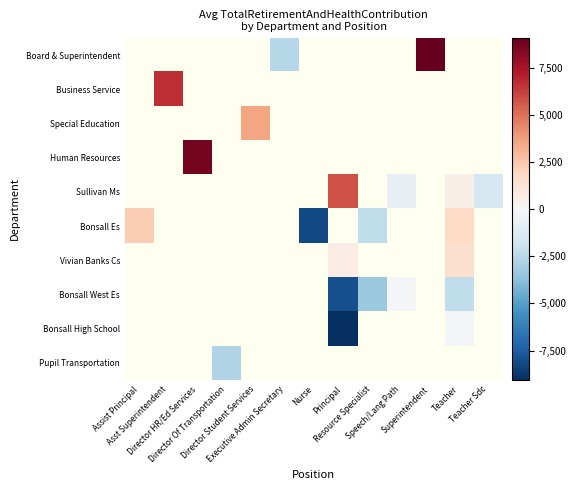

What is the maximum value shown in the chart?

9114.3